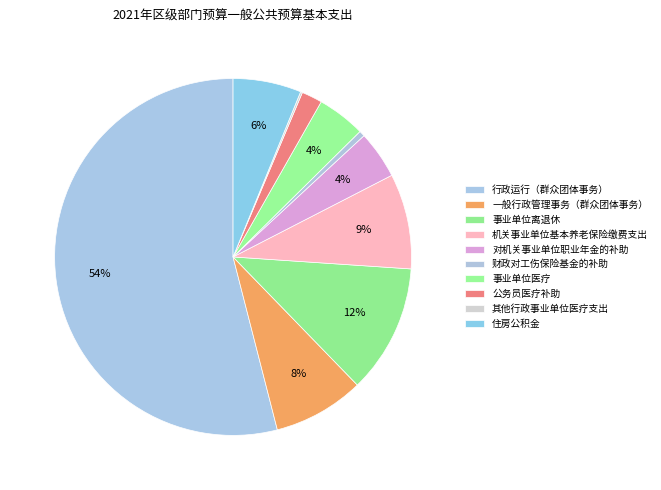

Do 一般行政管理事务（群众团体事务） and 对机关事业单位职业年金的补助 together represent more than half of the pie?

No